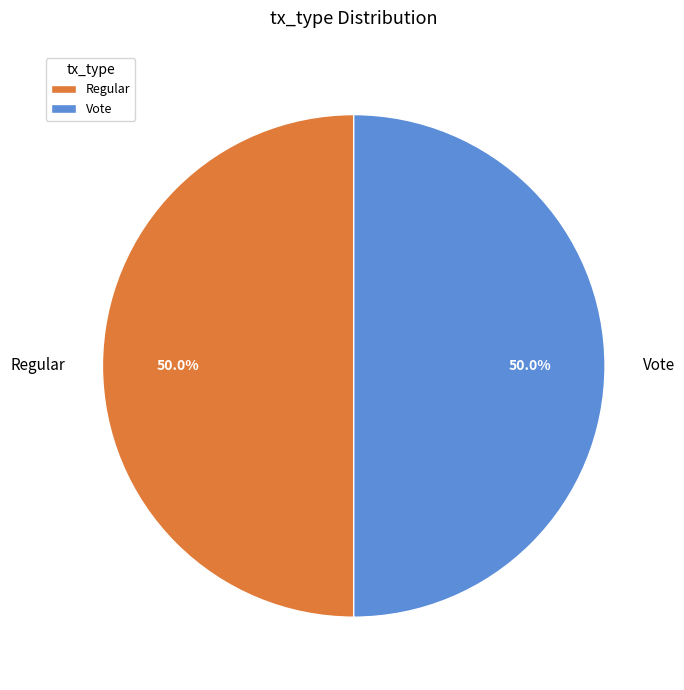

What percentage do Vote and Regular together represent?

100.0%